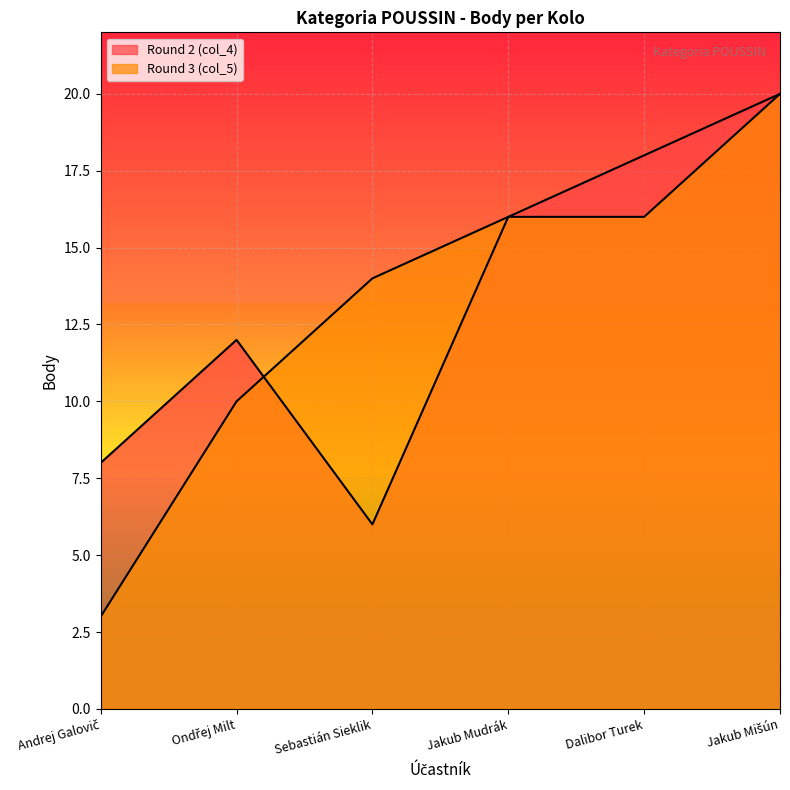

Where is Round 2 (col_4) nearest to the value 13?

Ondřej Milt